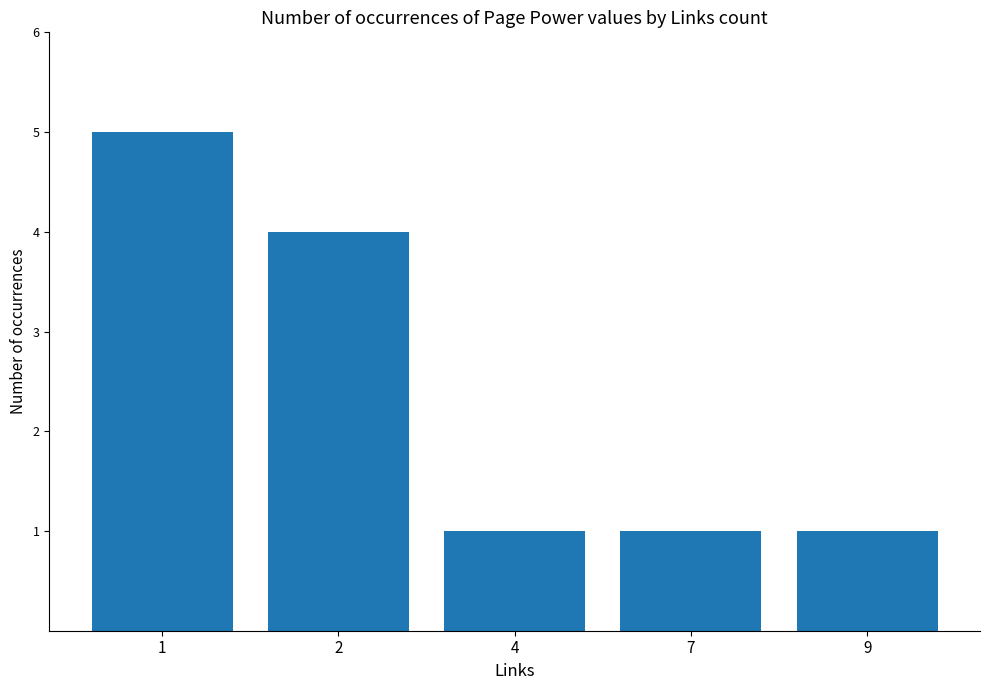

What is the difference between the maximum and second lowest values?

4